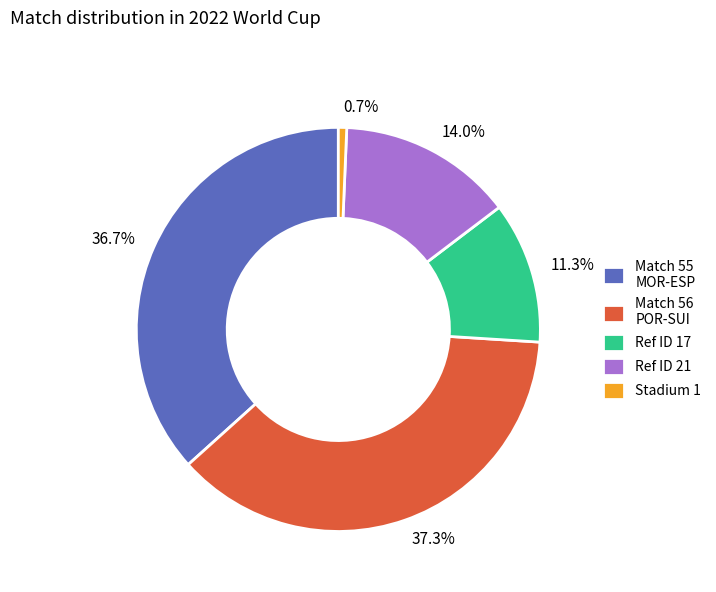

Does any single category account for the majority?

No